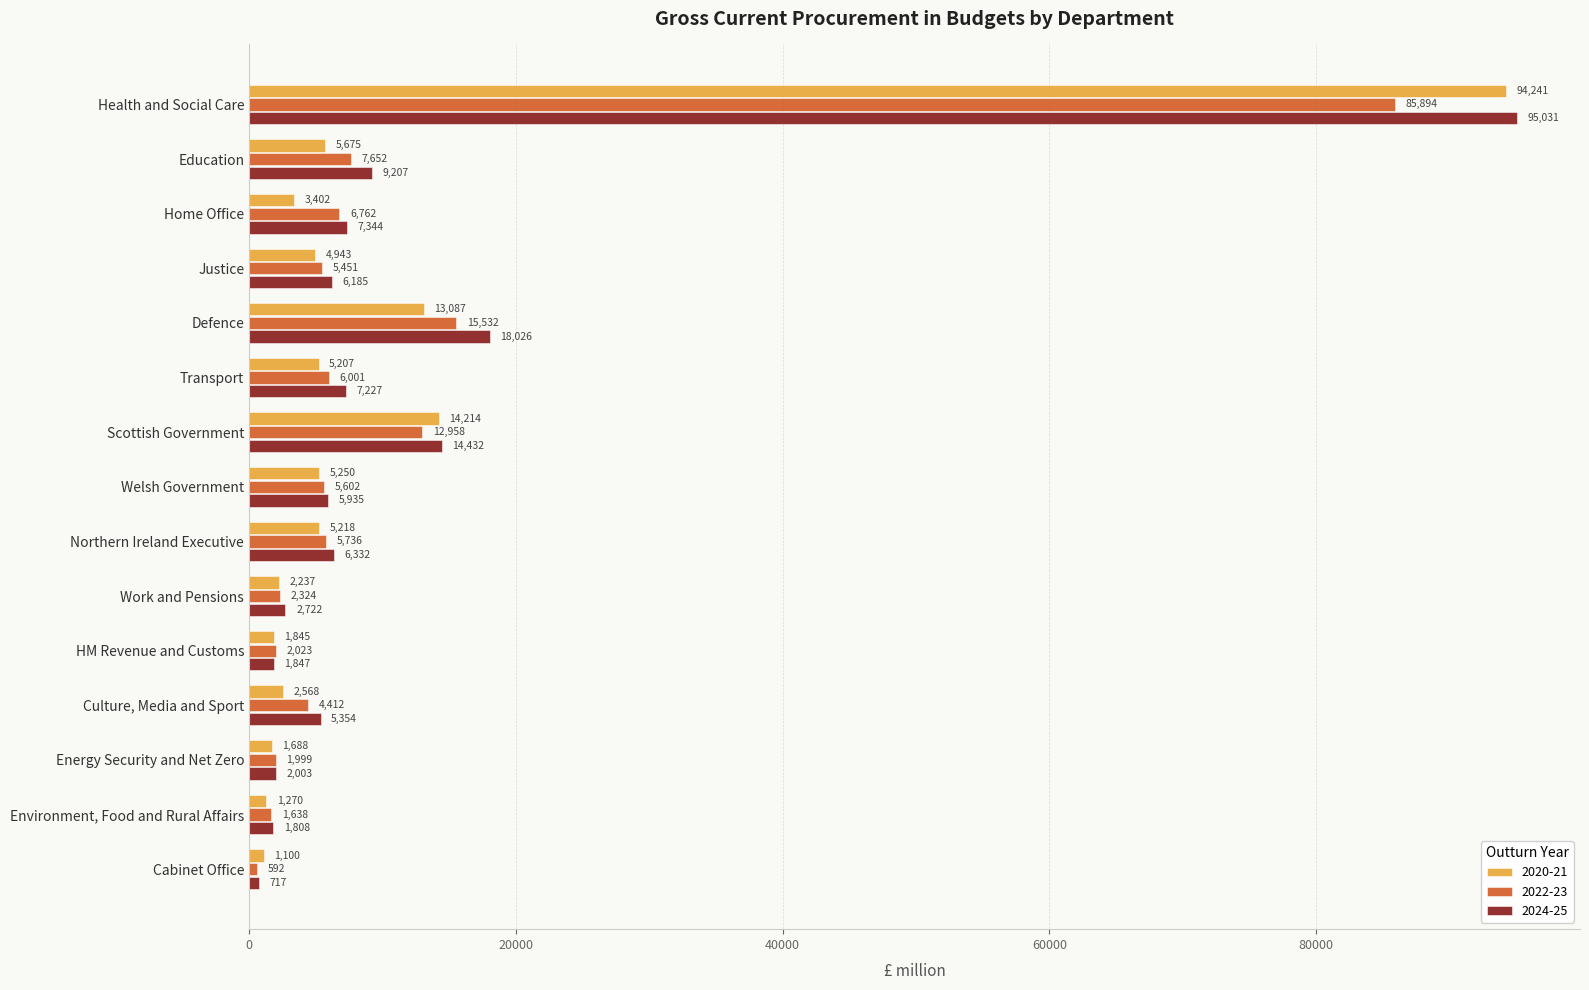

How many data points does each series have?

15